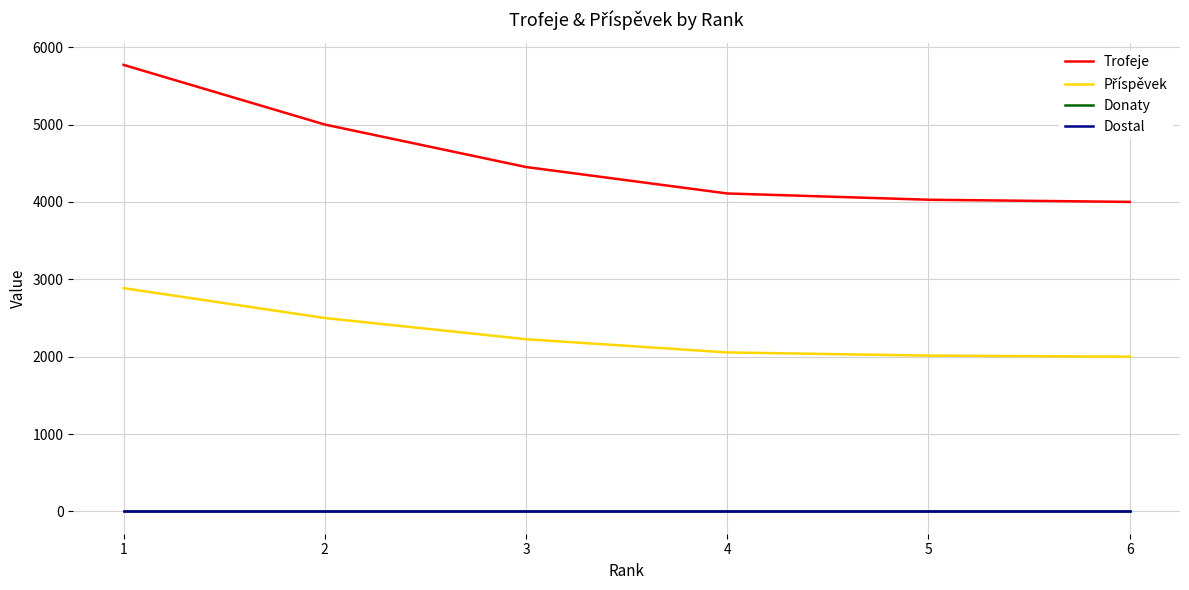

True or false: Trofeje and Příspěvek intersect in this chart.

False